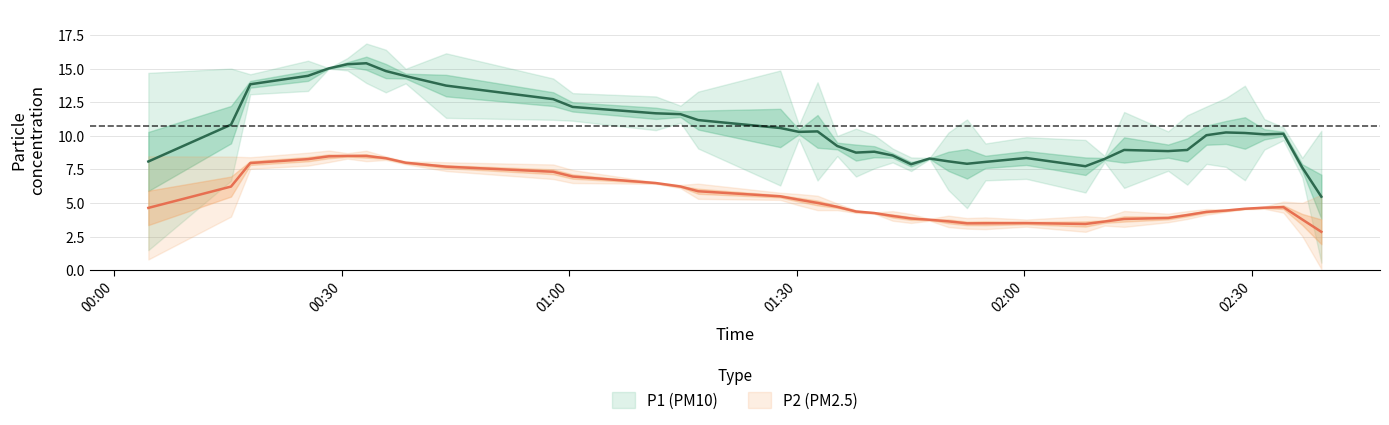

Which series has the largest total across all categories?

P1